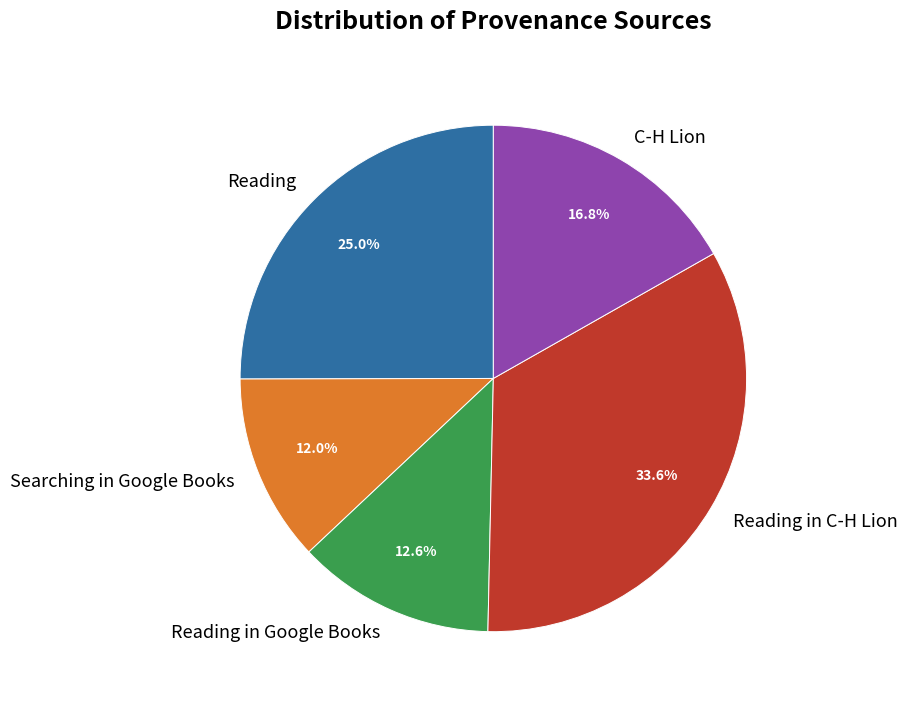

Count the number of slices in the pie.

5